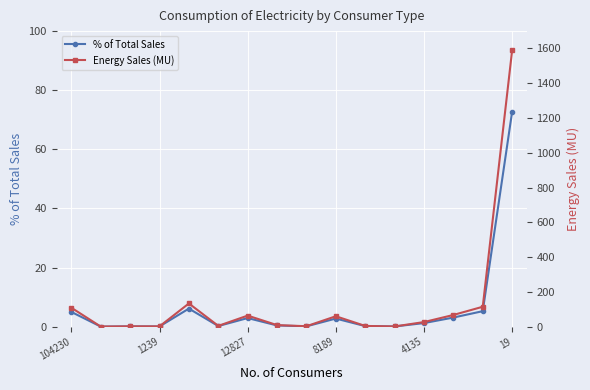

The value of % of Total Sales at 19 is 103.4. True or false?

False